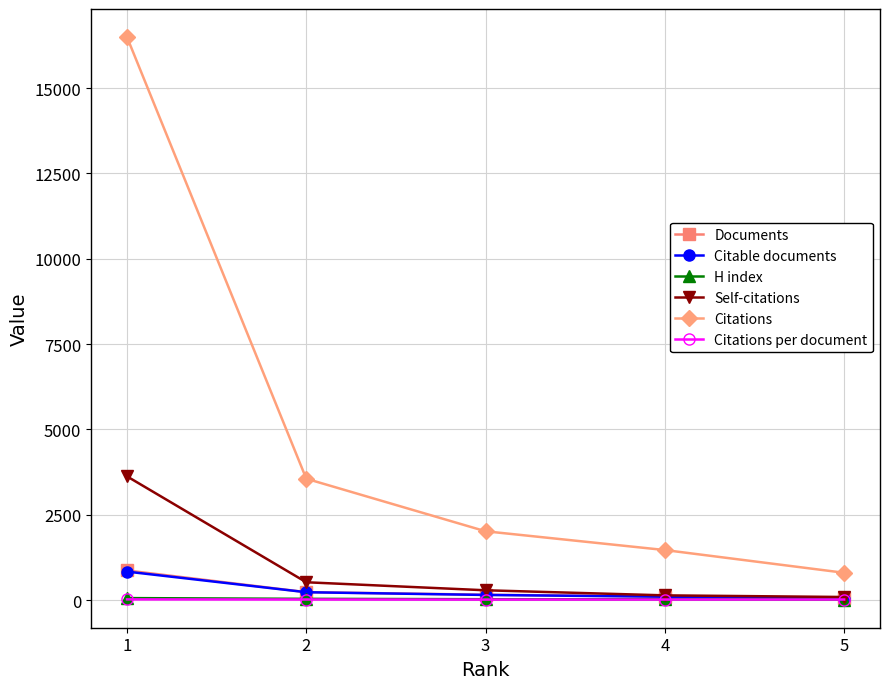

What is the greatest value displayed?

16496.0